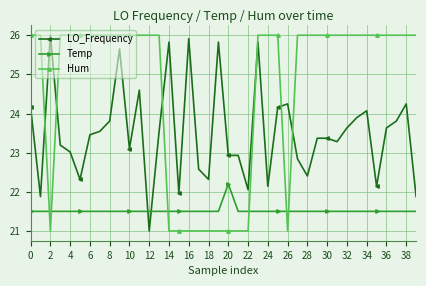

How many lines are shown in the chart?

3